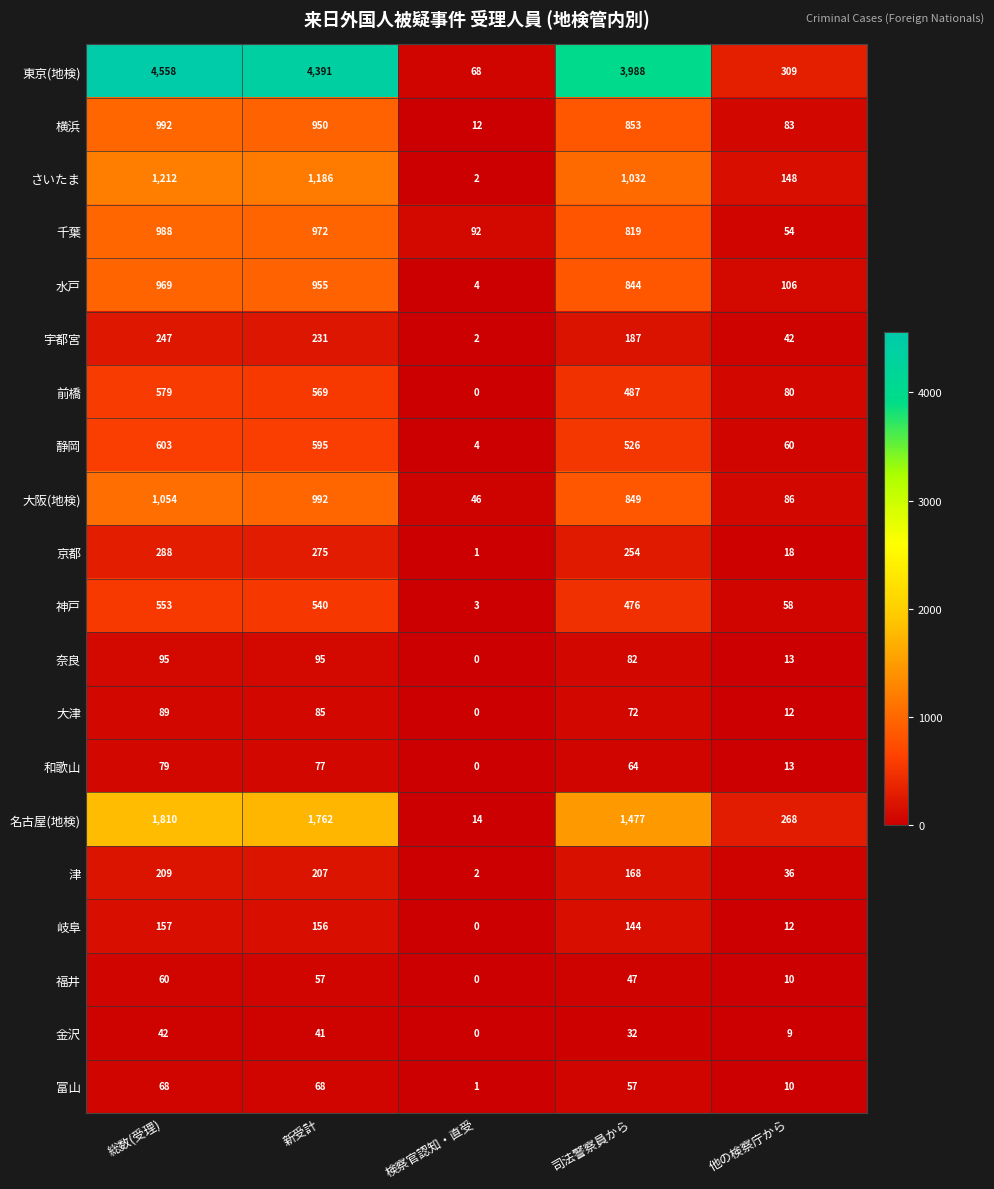

Rank the series by their maximum value, from highest to lowest.

東京(地検), 名古屋(地検), さいたま, 大阪(地検), 横浜, 千葉, 水戸, 静岡, 前橋, 神戸, 京都, 宇都宮, 津, 岐阜, 奈良, 大津, 和歌山, 富山, 福井, 金沢